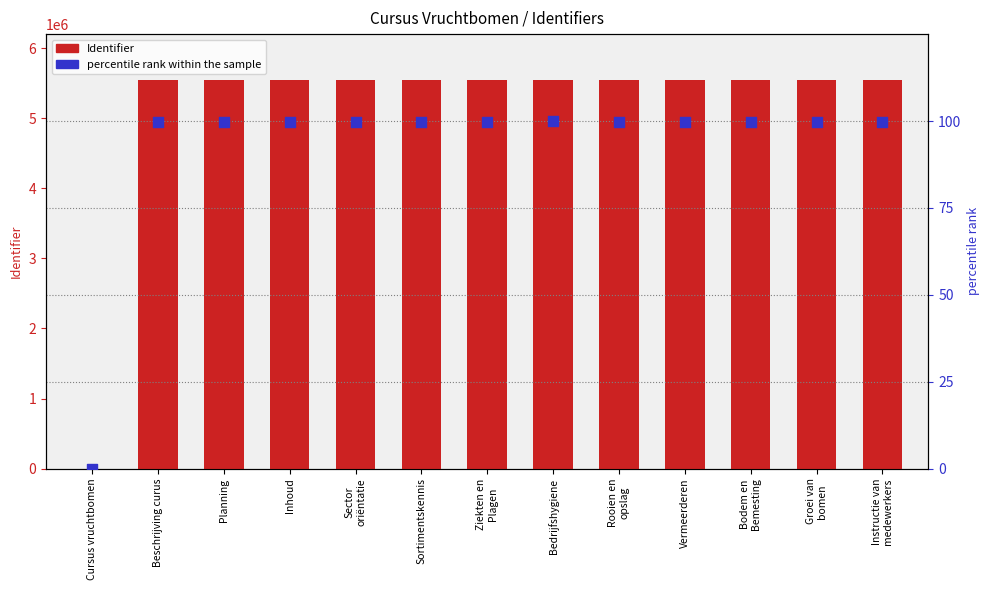

Which series has the largest total across all categories?

Identifier